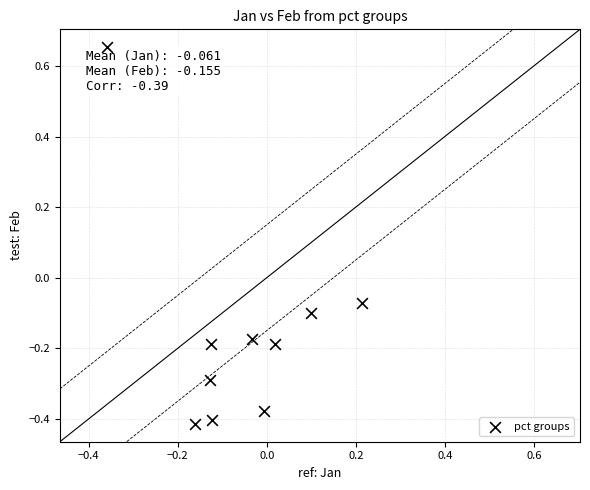

What is the range of X values (max minus min)?

0.6